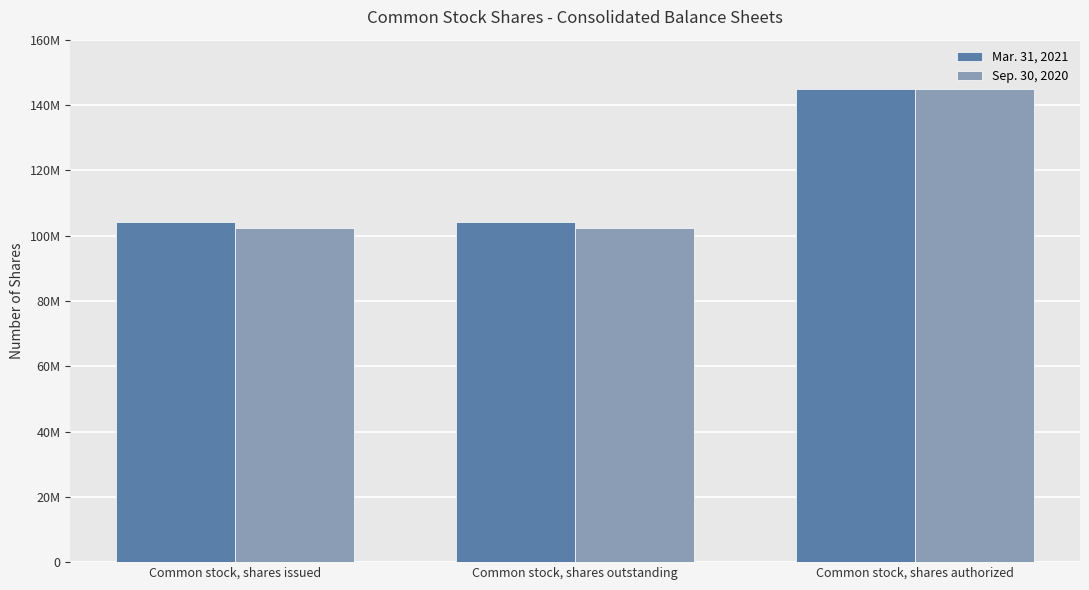

What are all the series names shown in the legend?

Mar. 31, 2021, Sep. 30, 2020